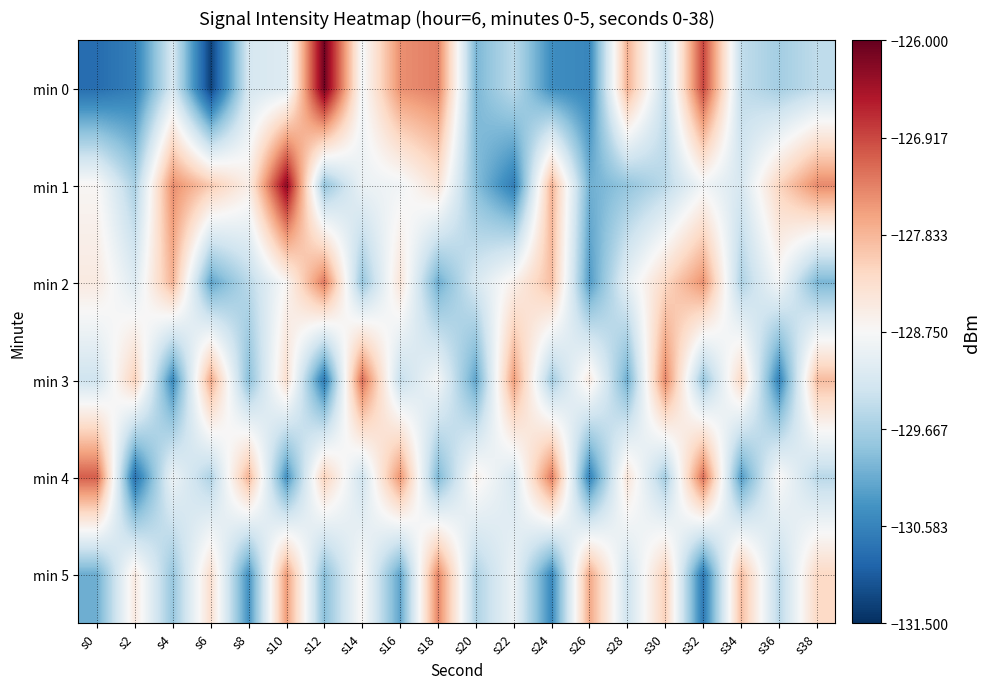

Reading left to right, extract all data points from this chart.

min 0: s0=-130.9	s2=-130.6	s4=-129.2	s6=-131.3	s8=-129.2	s10=-129.1	s12=-126.1	s14=-128.8	s16=-127.5	s18=-127.3	s20=-130.0	s22=-129.5	s24=-130.5	s26=-130.5	s28=-127.8	s30=-129.4	s32=-126.9	s34=-129.4	s36=-129.7	s38=-129.4
min 1: s0=-128.7	s2=-129.6	s4=-127.5	s6=-128.0	s8=-128.6	s10=-126.3	s12=-129.8	s14=-128.9	s16=-128.9	s18=-128.4	s20=-129.9	s22=-130.7	s24=-127.8	s26=-130.1	s28=-129.8	s30=-129.5	s32=-128.8	s34=-129.2	s36=-128.2	s38=-127.4
min 2: s0=-128.5	s2=-129.1	s4=-127.8	s6=-130.2	s8=-129.5	s10=-128.7	s12=-127.3	s14=-129.8	s16=-128.4	s18=-130.1	s20=-129.2	s22=-128.6	s24=-127.9	s26=-130.3	s28=-129.0	s30=-128.2	s32=-127.5	s34=-129.6	s36=-128.8	s38=-130.0
min 3: s0=-129.3	s2=-128.1	s4=-130.5	s6=-127.7	s8=-129.9	s10=-128.3	s12=-130.7	s14=-127.2	s16=-129.4	s18=-128.8	s20=-130.2	s22=-127.6	s24=-129.7	s26=-128.5	s28=-130.1	s30=-127.4	s32=-129.8	s34=-128.2	s36=-130.6	s38=-127.9
min 4: s0=-127.1	s2=-130.8	s4=-128.9	s6=-129.6	s8=-127.8	s10=-130.4	s12=-128.1	s14=-129.3	s16=-127.5	s18=-130.0	s20=-128.6	s22=-129.2	s24=-127.3	s26=-130.6	s28=-128.4	s30=-129.7	s32=-127.2	s34=-130.3	s36=-128.7	s38=-129.5
min 5: s0=-130.1	s2=-128.5	s4=-129.8	s6=-128.3	s8=-130.4	s10=-127.6	s12=-129.9	s14=-128.7	s16=-130.2	s18=-127.4	s20=-129.6	s22=-128.9	s24=-130.5	s26=-127.7	s28=-129.3	s30=-128.1	s32=-130.7	s34=-127.9	s36=-129.5	s38=-128.2